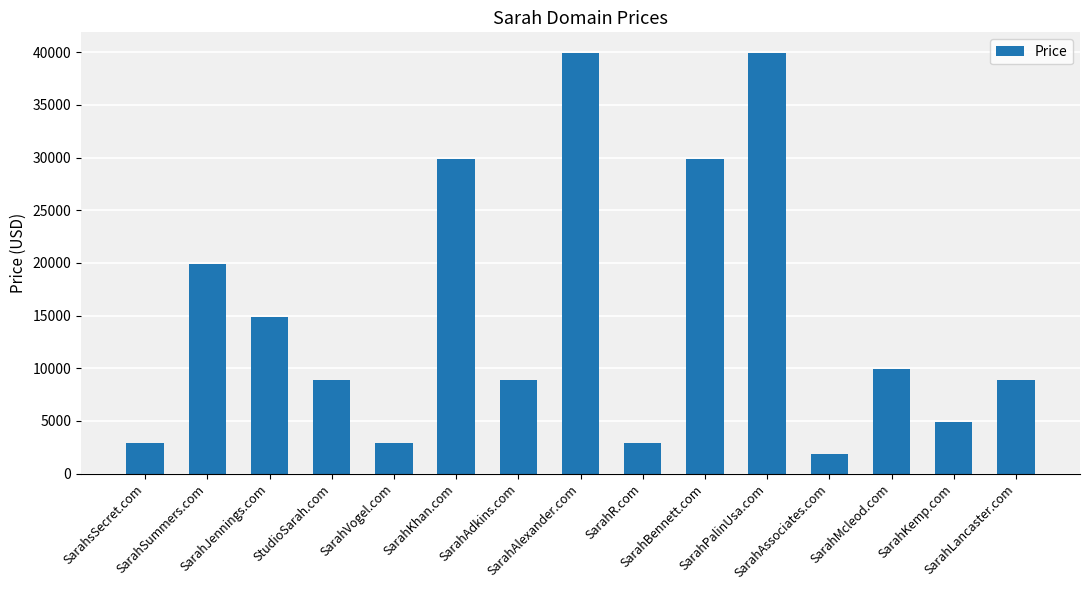

What is the label of the 4th bar from the right?

SarahAssociates.com